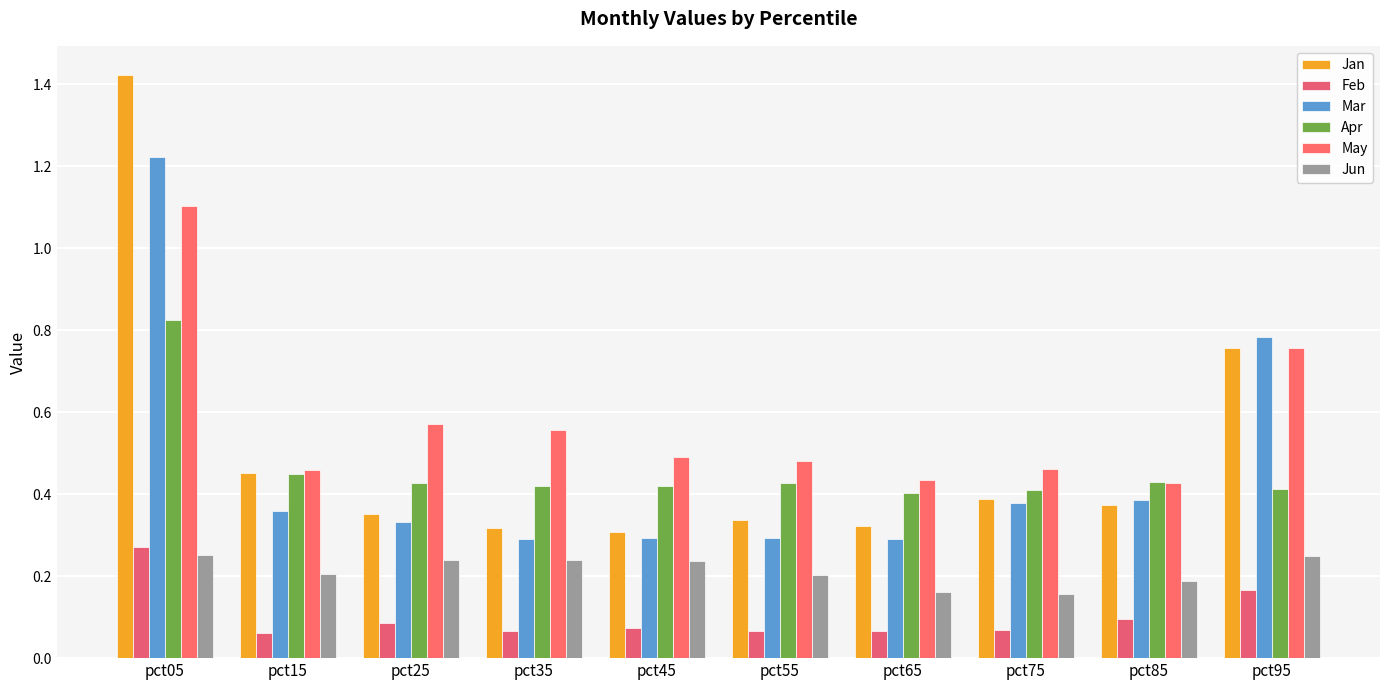

Which label corresponds to the largest value in the chart?

pct05